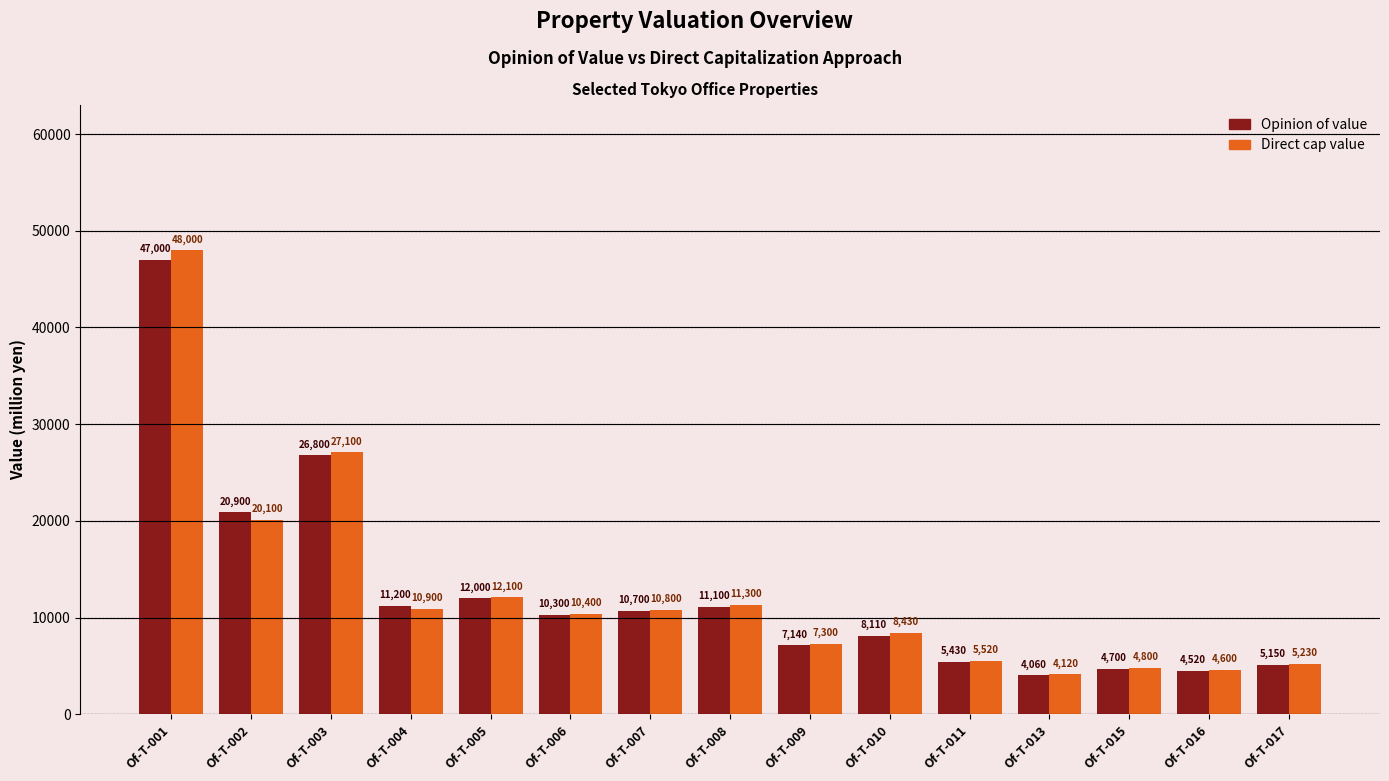

Where does the Opinion of value series first go above 10300?

Of-T-001